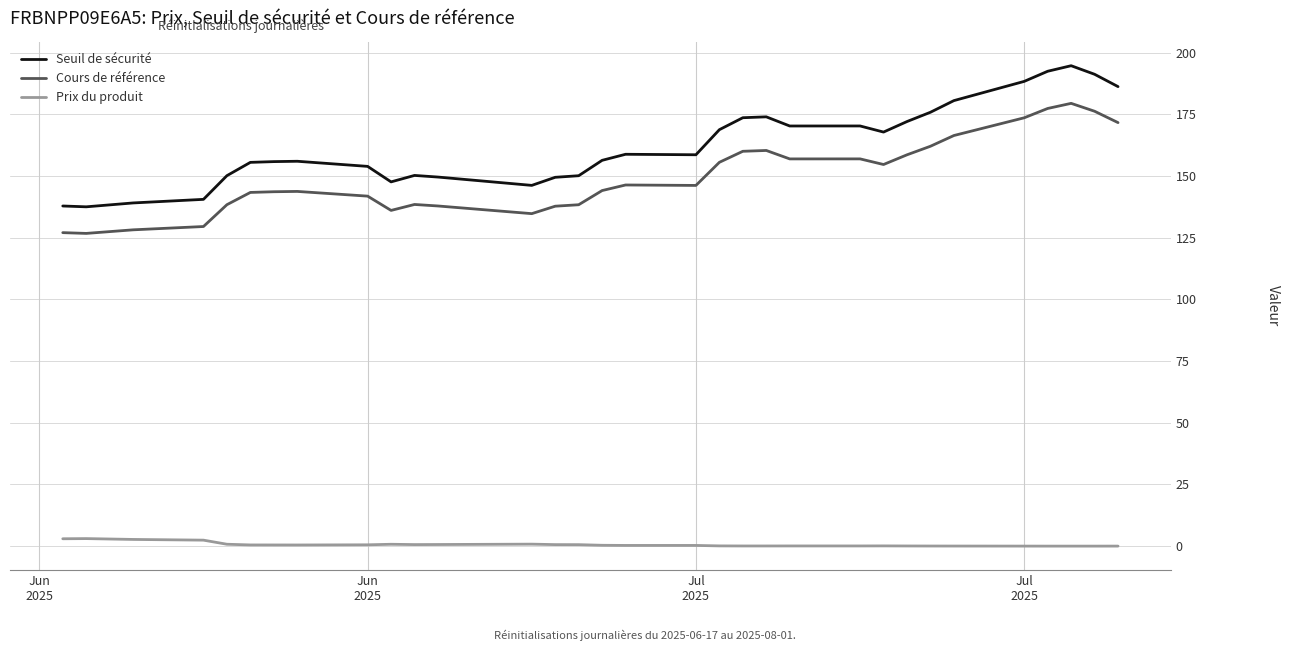

How many lines are shown in the chart?

3